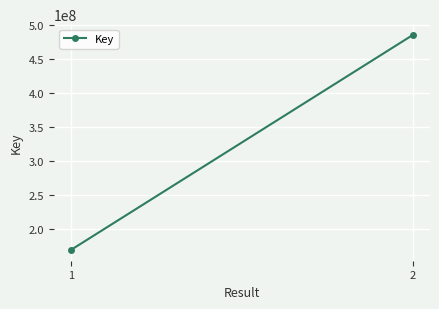

Rank the categories by value from lowest to highest.

1, 2